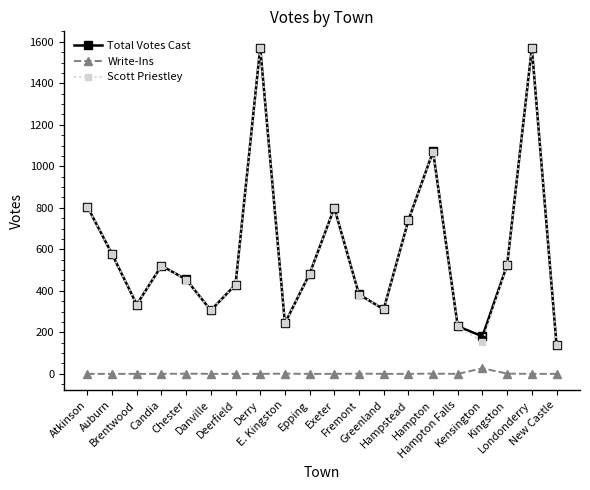

What is the label of the 3rd point from the left?

Brentwood